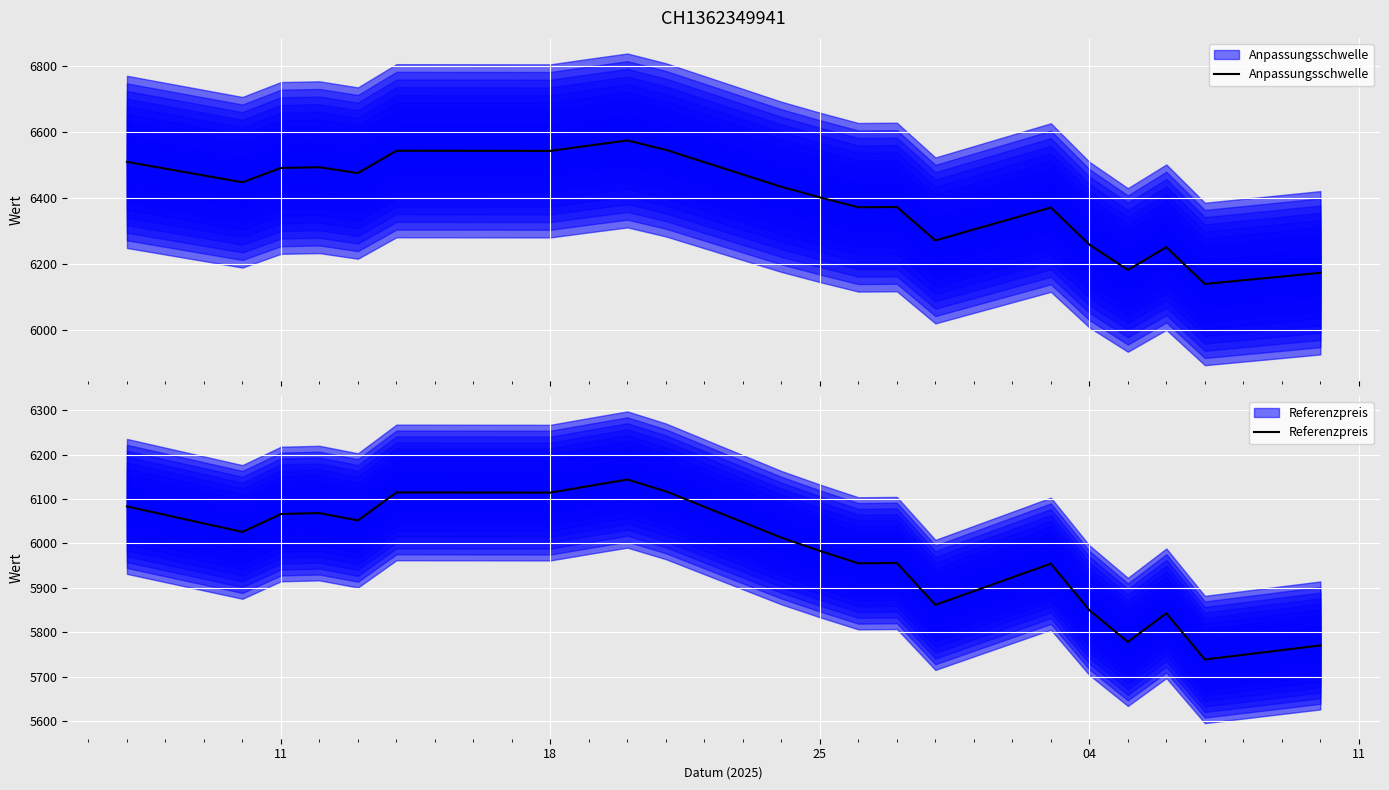

What are all the series names shown in the legend?

Anpassungsschwelle, Referenzpreis